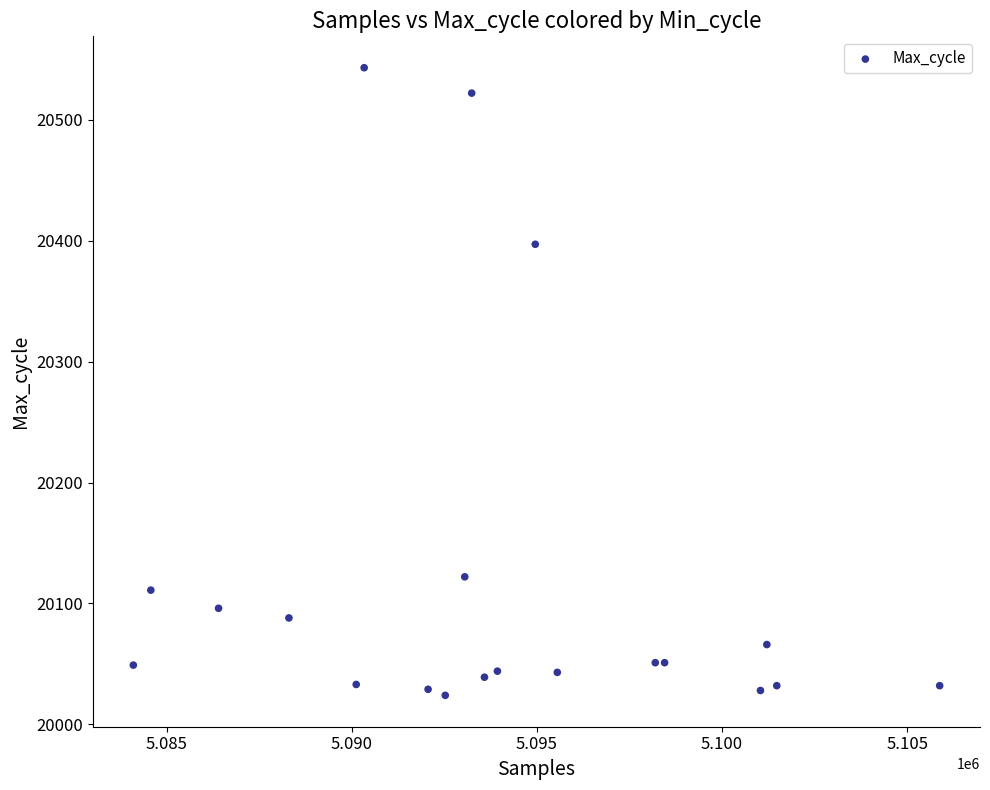

What Y value in the scatter plot is closest to 20283?

20397